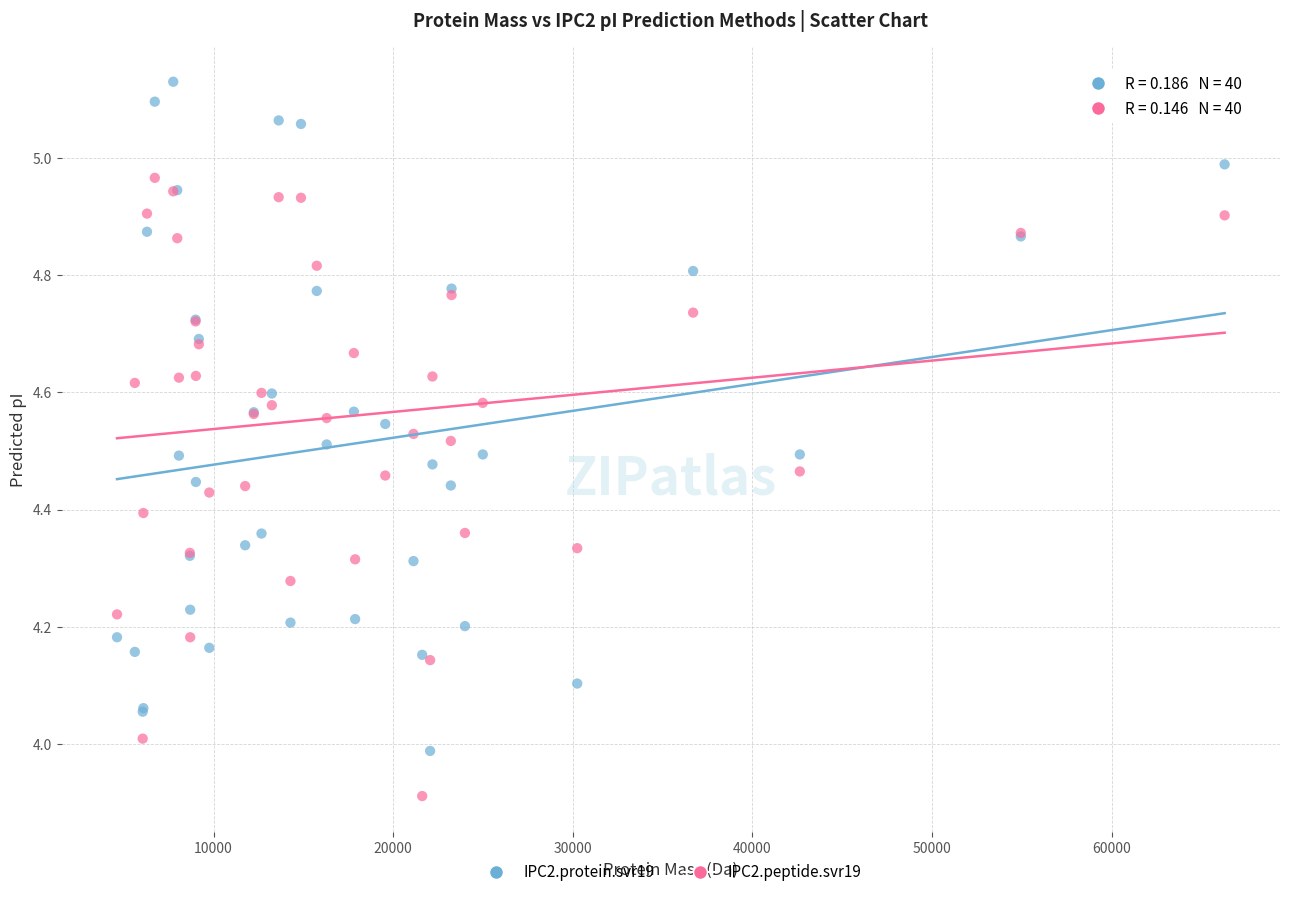

Which series reaches the minimum Y coordinate?

IPC2.peptide.svr19